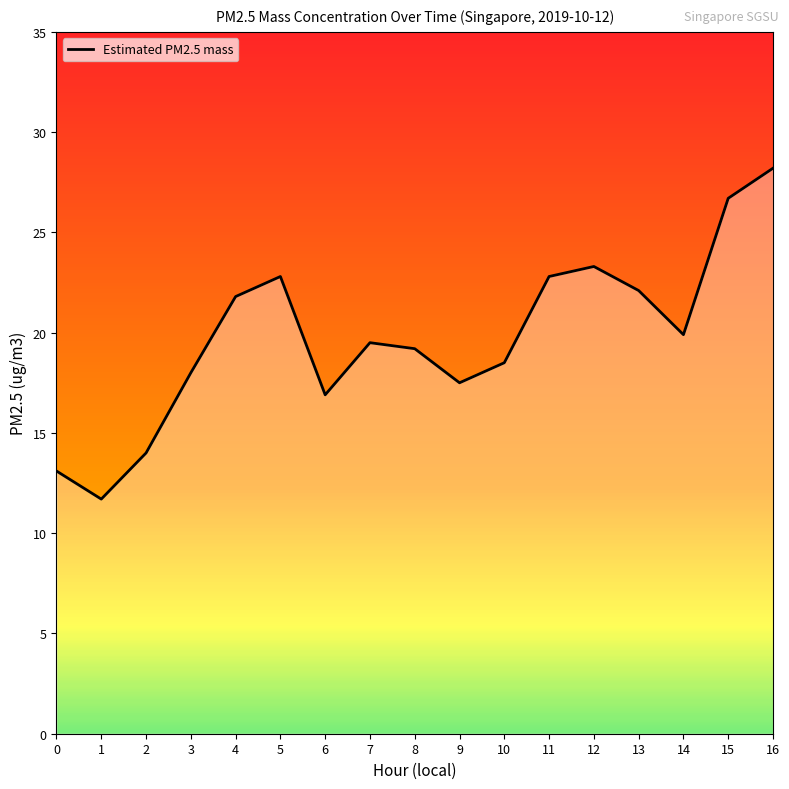

What is the change in value from 3 to 14?

+1.9